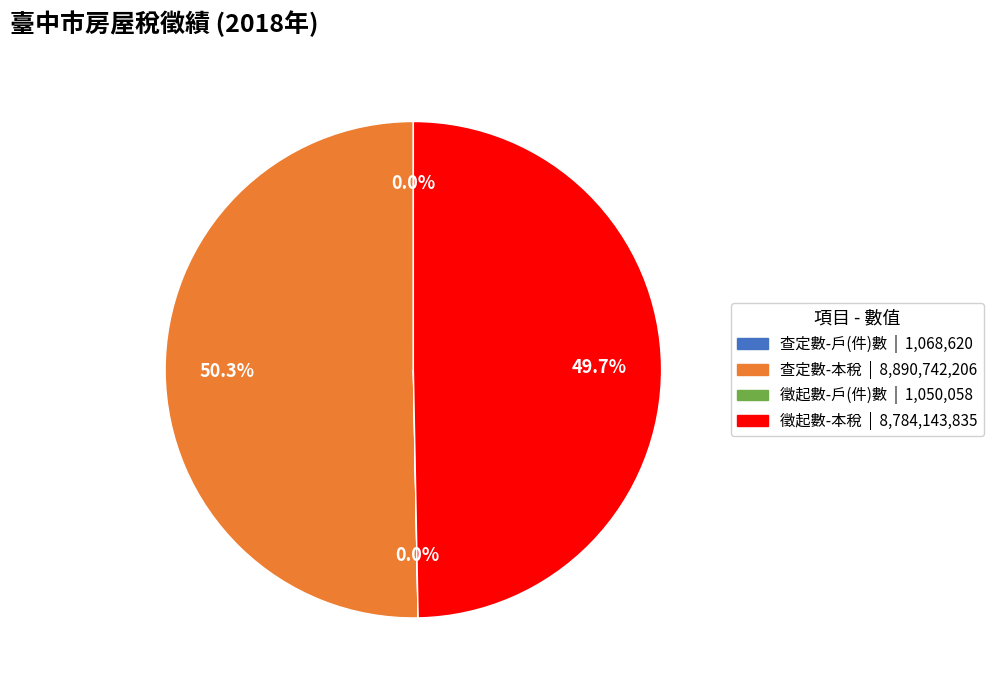

Does any single category account for the majority?

Yes